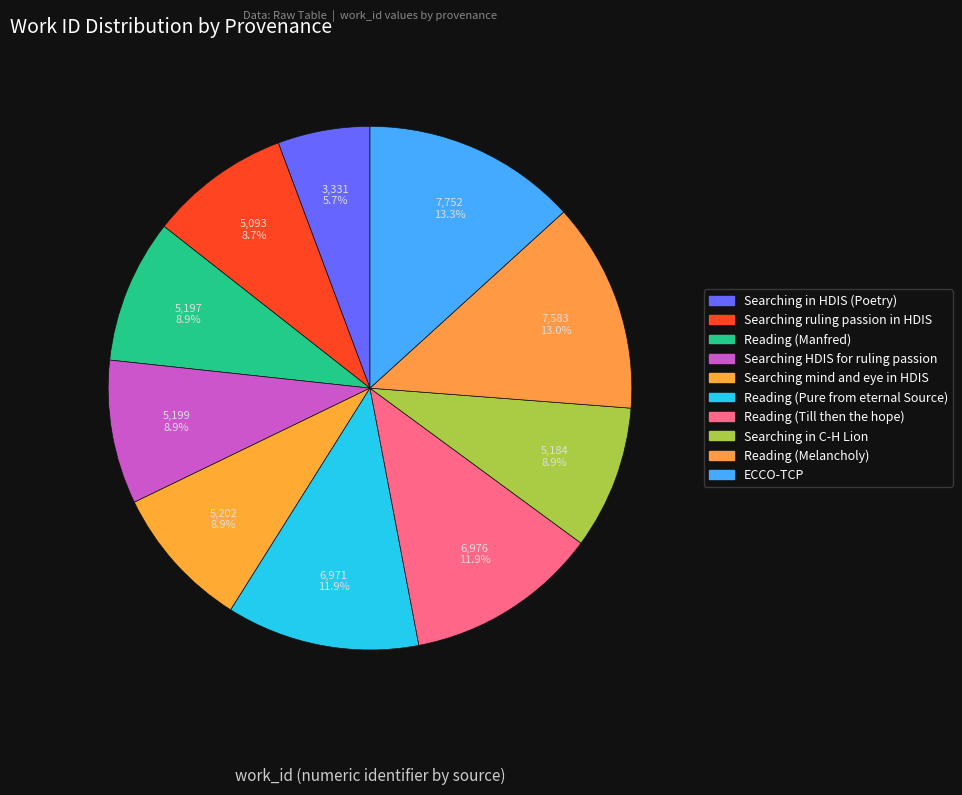

How many segments does this pie chart have?

10